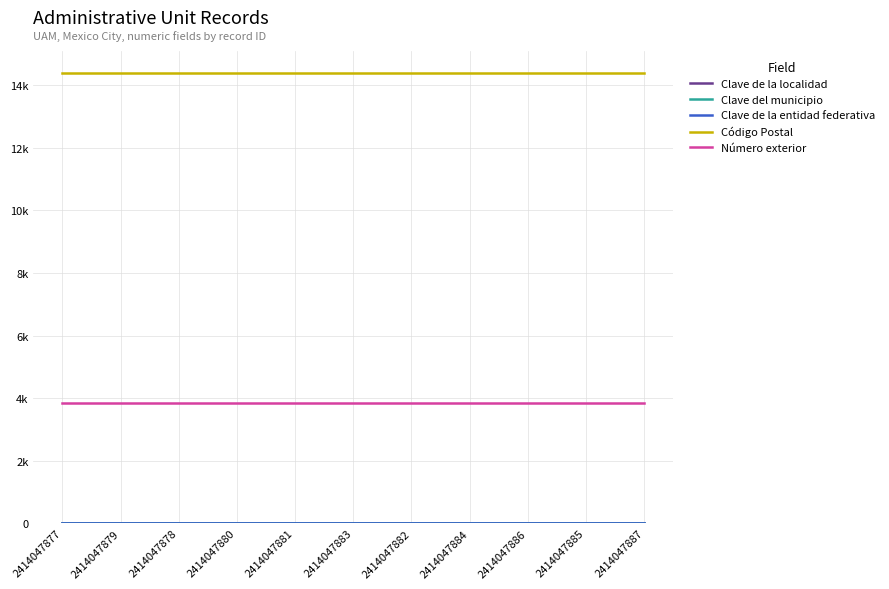

Does the chart have visible grid lines?

Yes